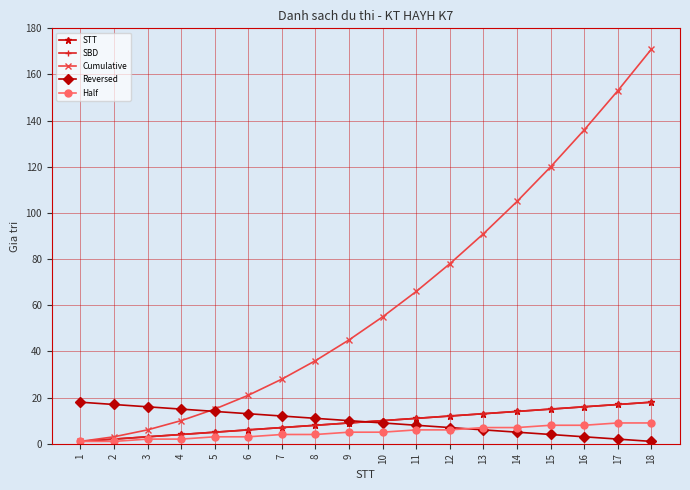

True or false: Half has more than 1 points higher than both neighbors.

False